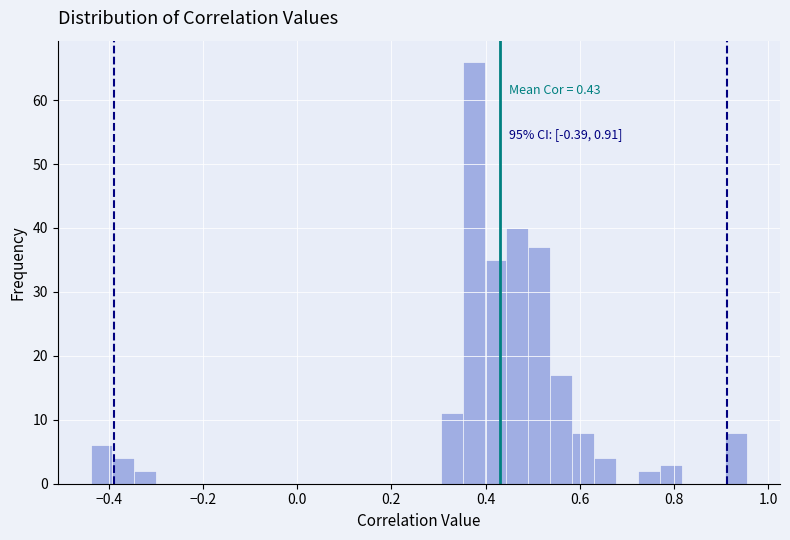

Read against the x-axis, roughly where is the centre of the tallest bar?

0.38